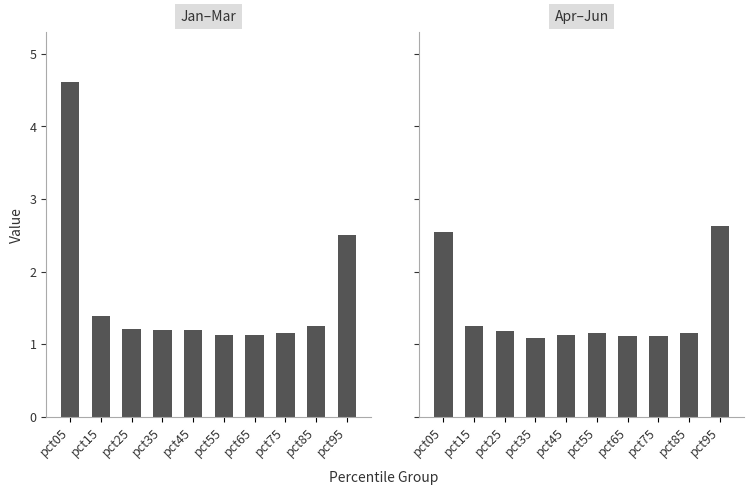

Which category has the lowest value in the Jan–Mar series?

pct65